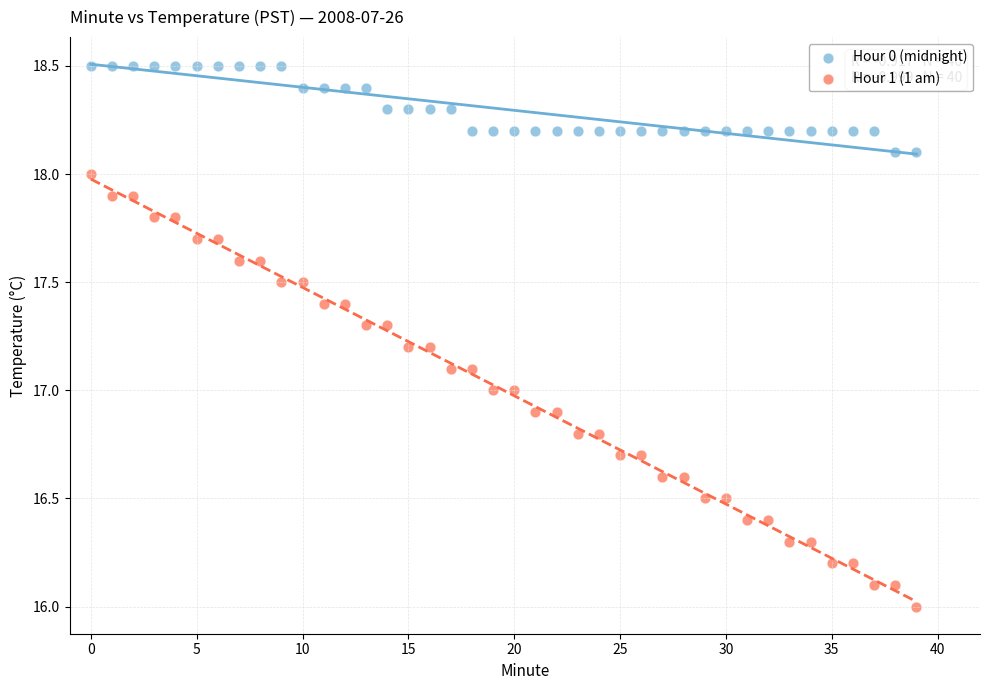

Across all data points, what is the range of Y values (max minus min)?

2.5